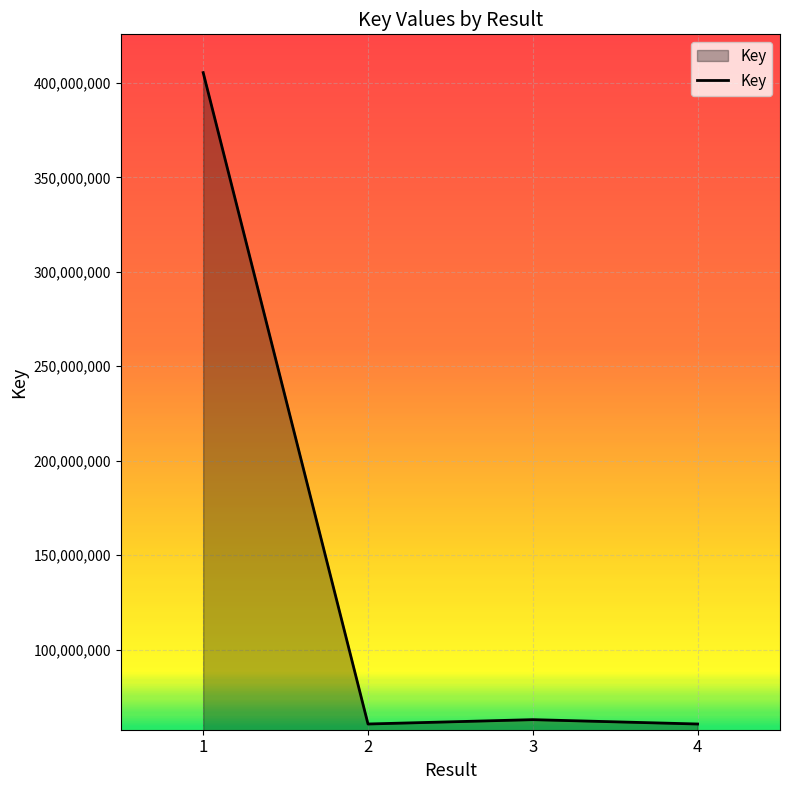

What is the smallest value displayed?

60563965